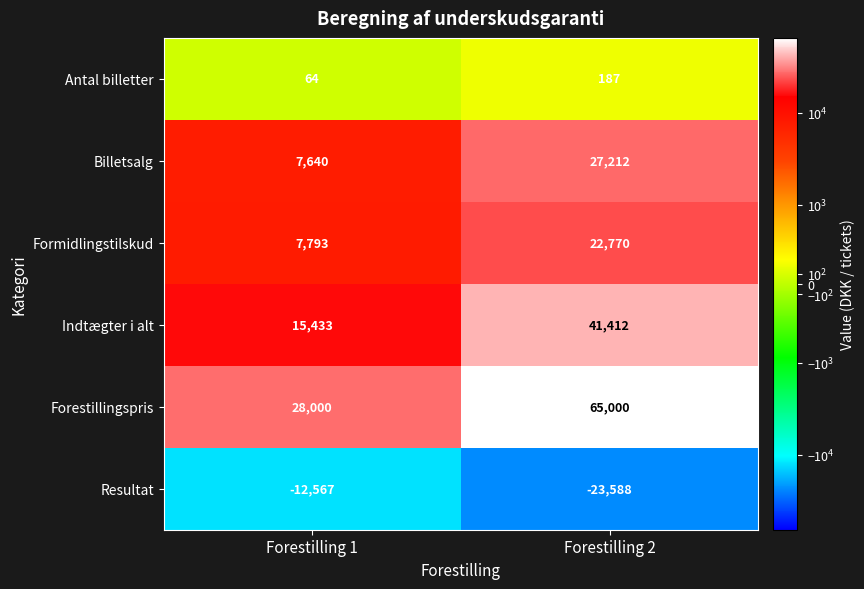

What is the total value across all series at Forestilling 1?

46363